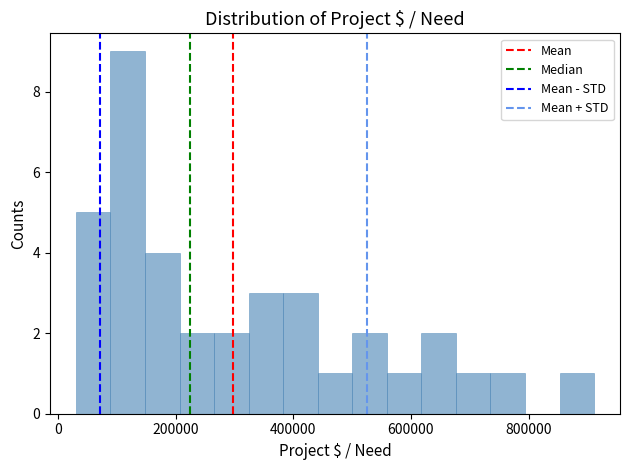

Around what value on the x-axis is the tallest bar? Give the approximate position of its centre, as read against the axis.

120000